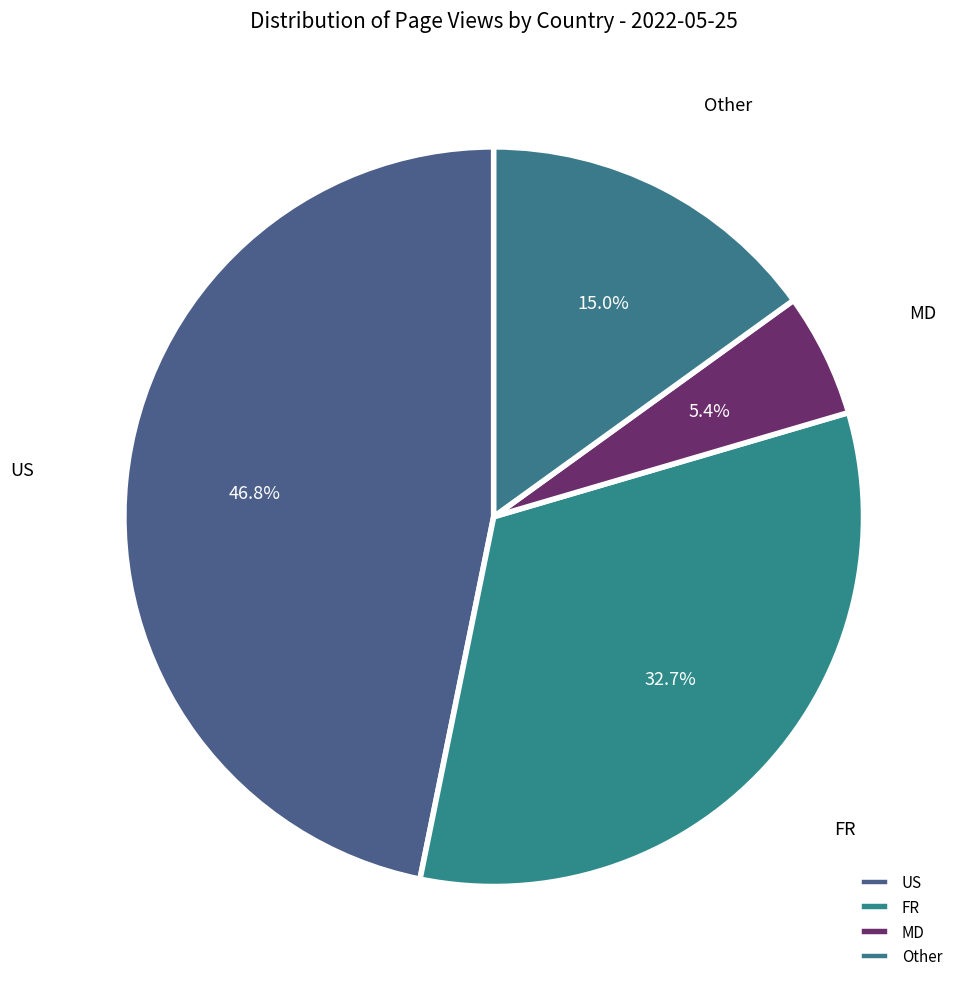

Does US represent more than half of the total?

No